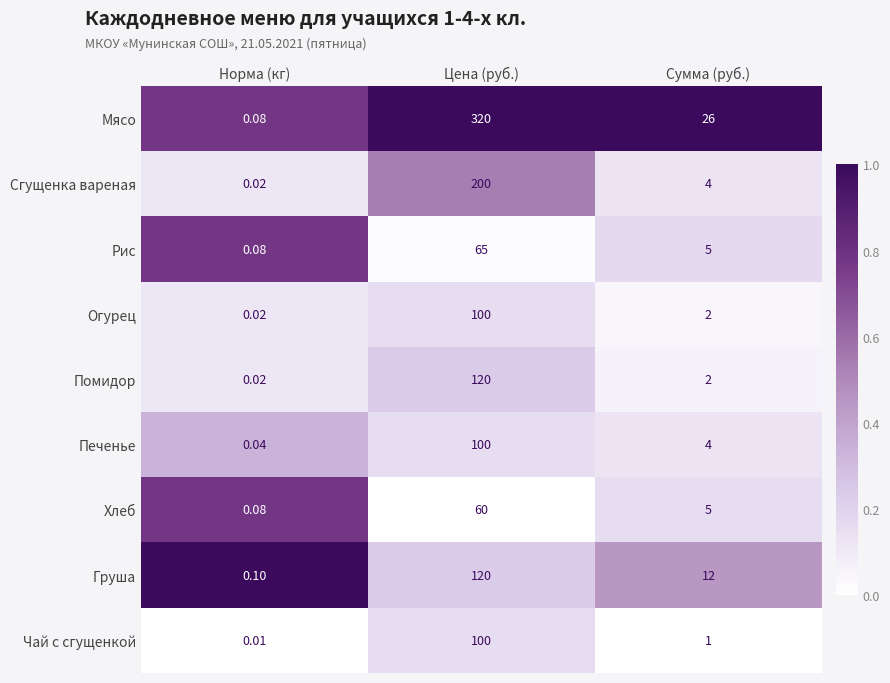

At which label does Сгущенка вареная reach its peak?

Цена (руб.)